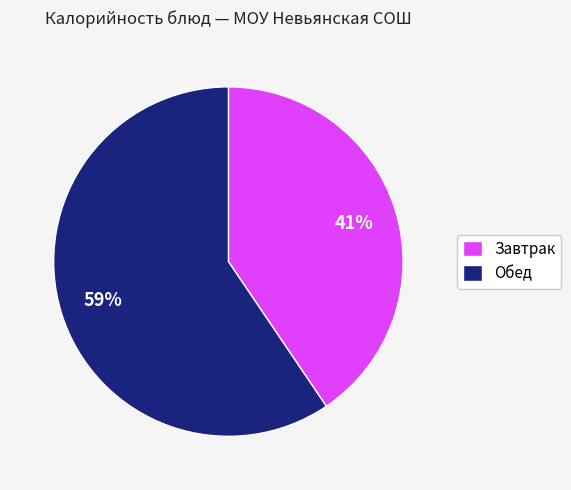

How many segments does this pie chart have?

2